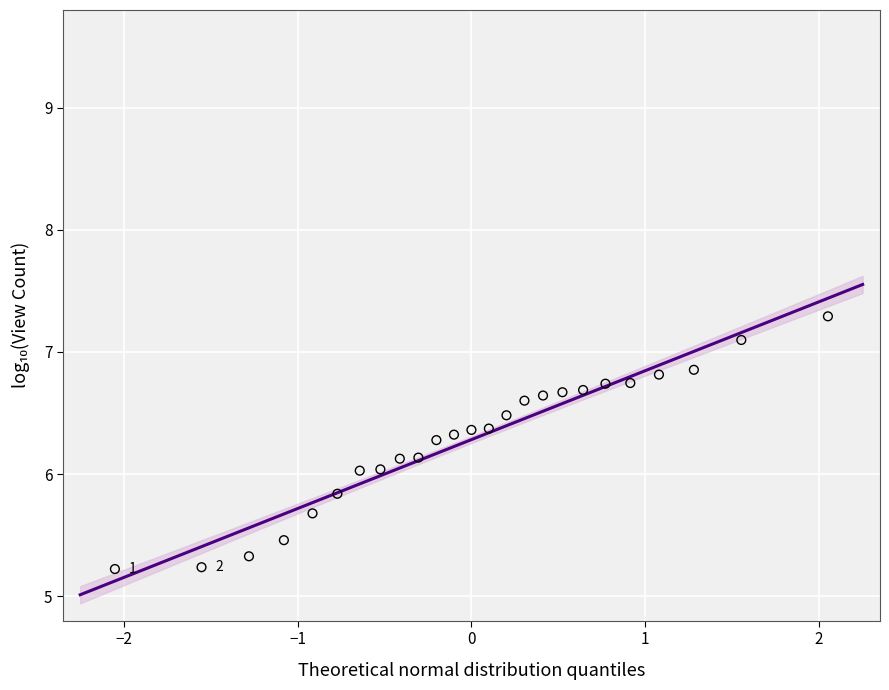

What is the range of Y values (max minus min)?

2.1